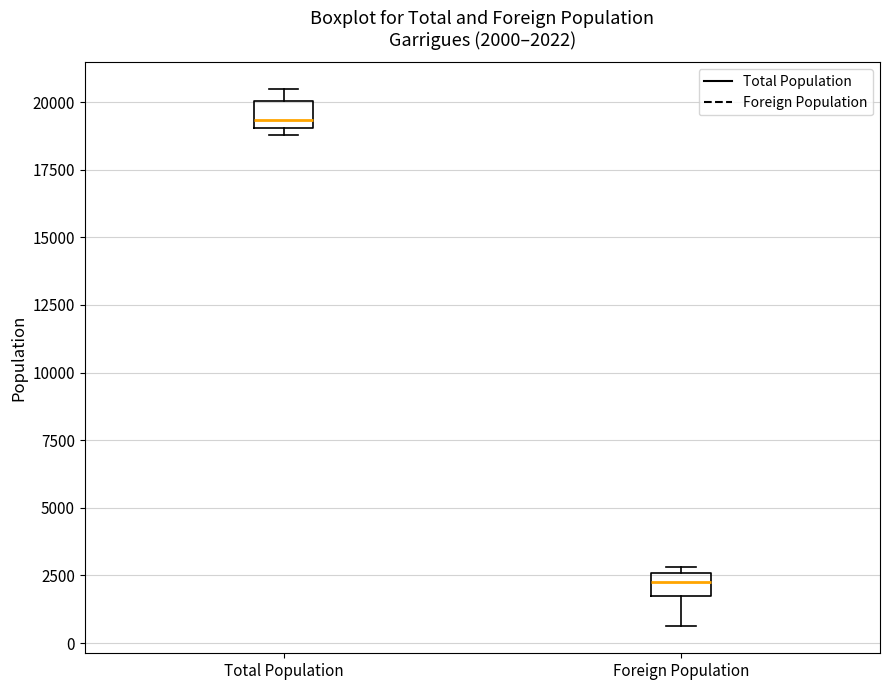

Which box's median line is the lowest?

Foreign Population